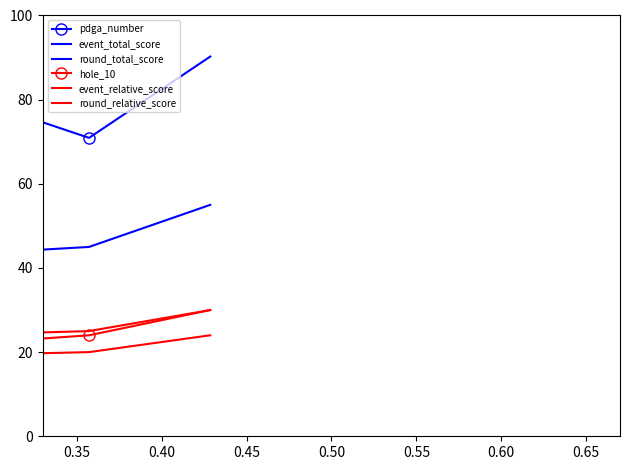

Which series has the largest range (max minus min)?

pdga_number